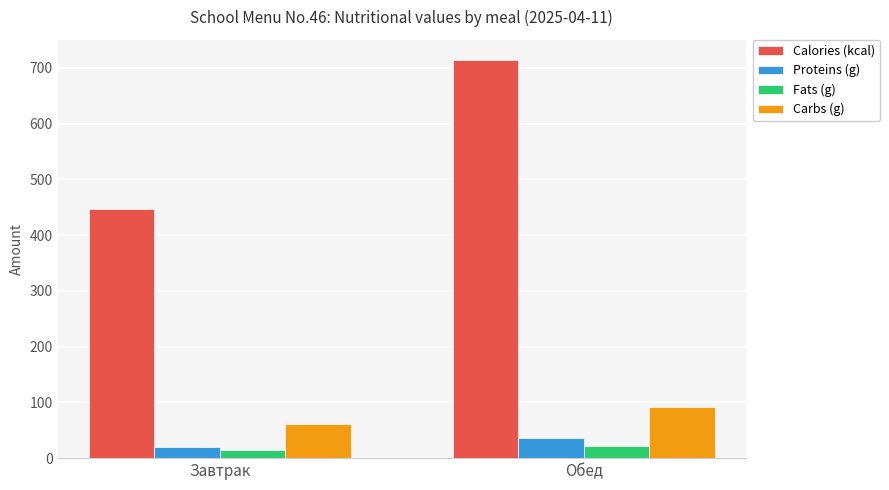

What is the difference between the highest and lowest values at Обед?

692.2